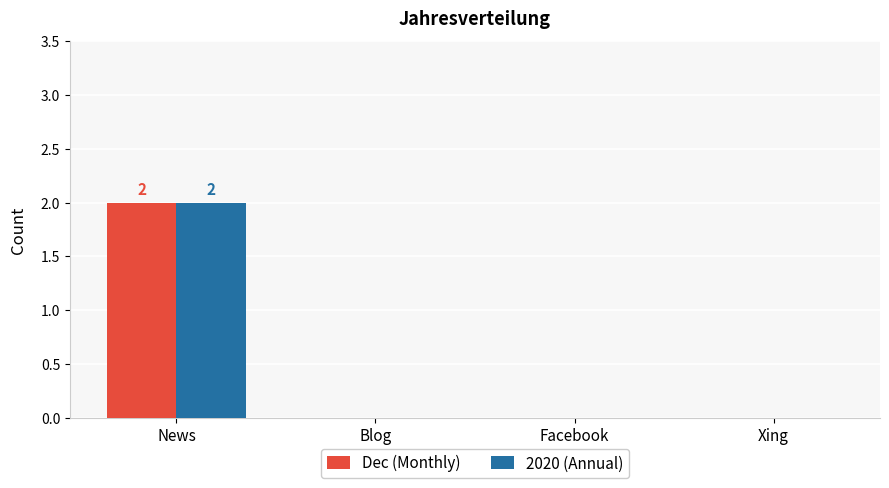

The Dec (Monthly) series shows 0 at Facebook. True or false?

True